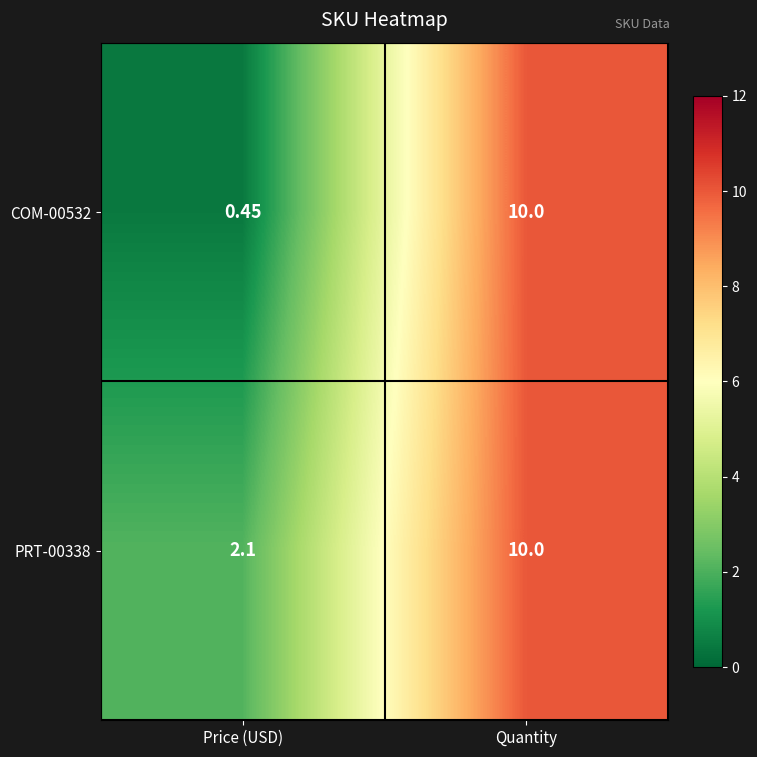

Where is PRT-00338 nearest to the value 6?

Price (USD)